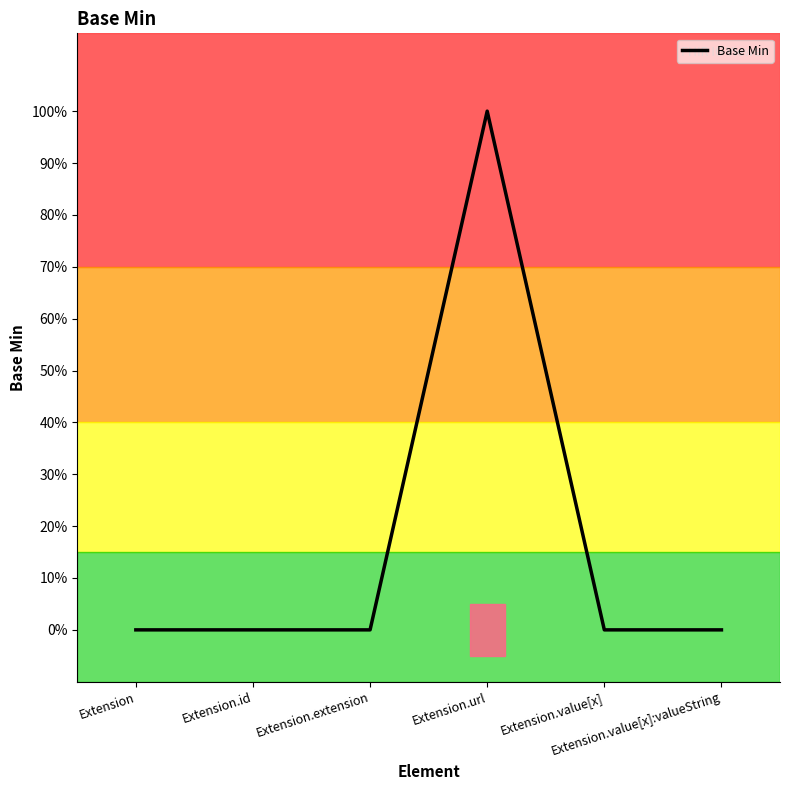

What is the sum of all values?

1